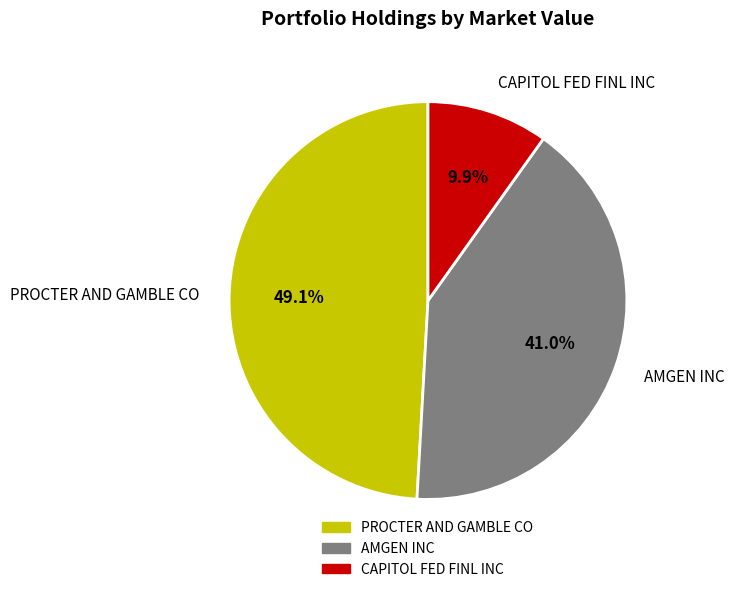

To the nearest percent, what is the difference between the CAPITOL FED FINL INC and AMGEN INC slice percentages?

31%